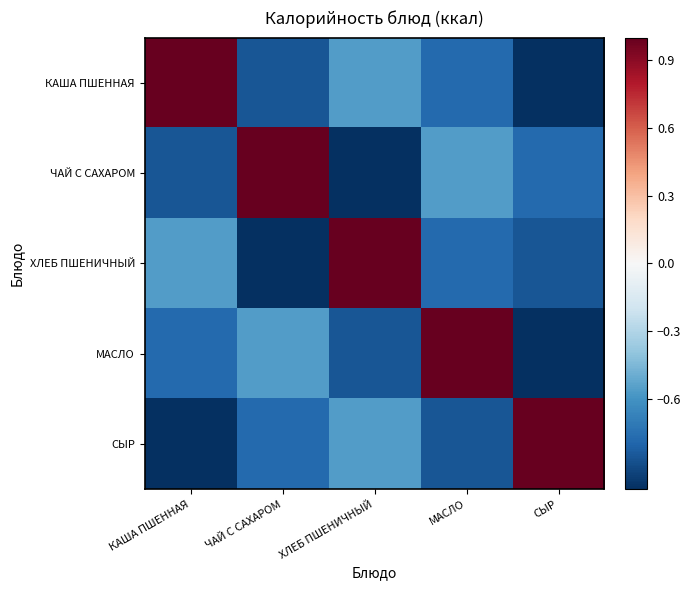

Rank the series at ХЛЕБ ПШЕНИЧНЫЙ from highest to lowest value.

ХЛЕБ ПШЕНИЧНЫЙ, КАША ПШЕННАЯ, СЫР, МАСЛО, ЧАЙ С САХАРОМ